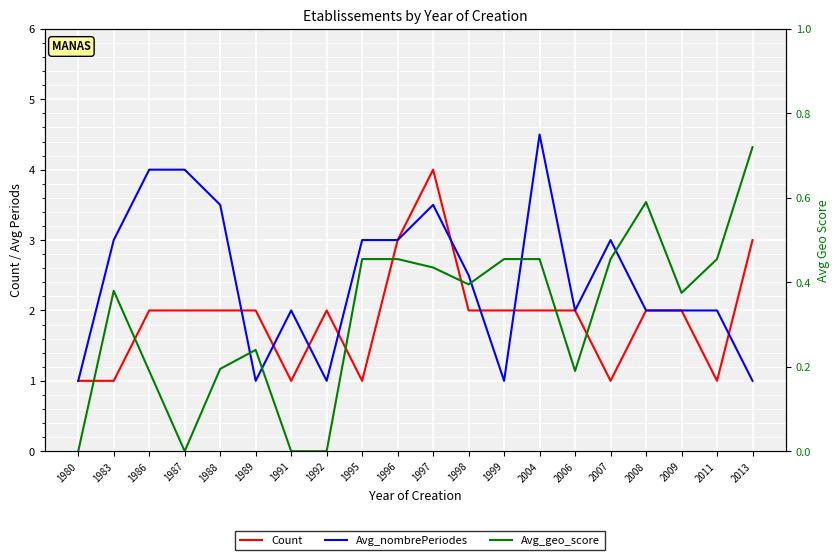

What is the difference between the highest and lowest values at 2007?

2.5